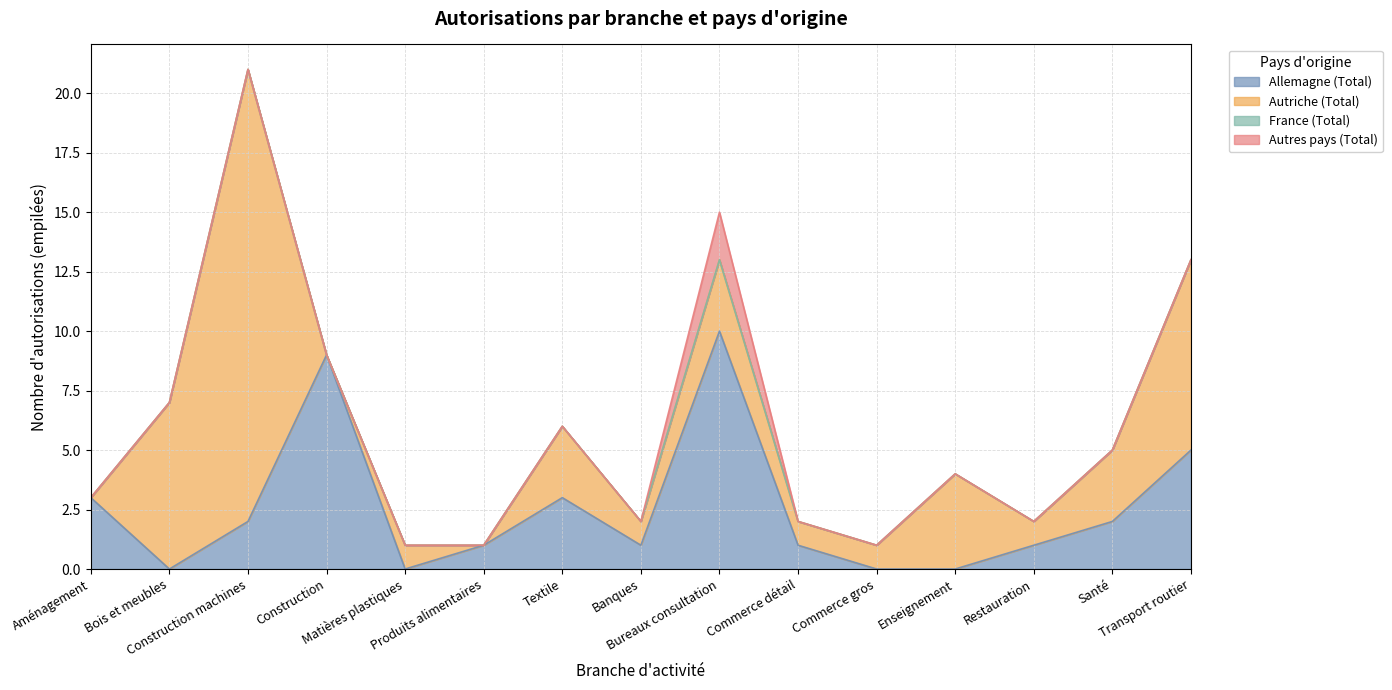

How many distinct data groups are displayed?

4